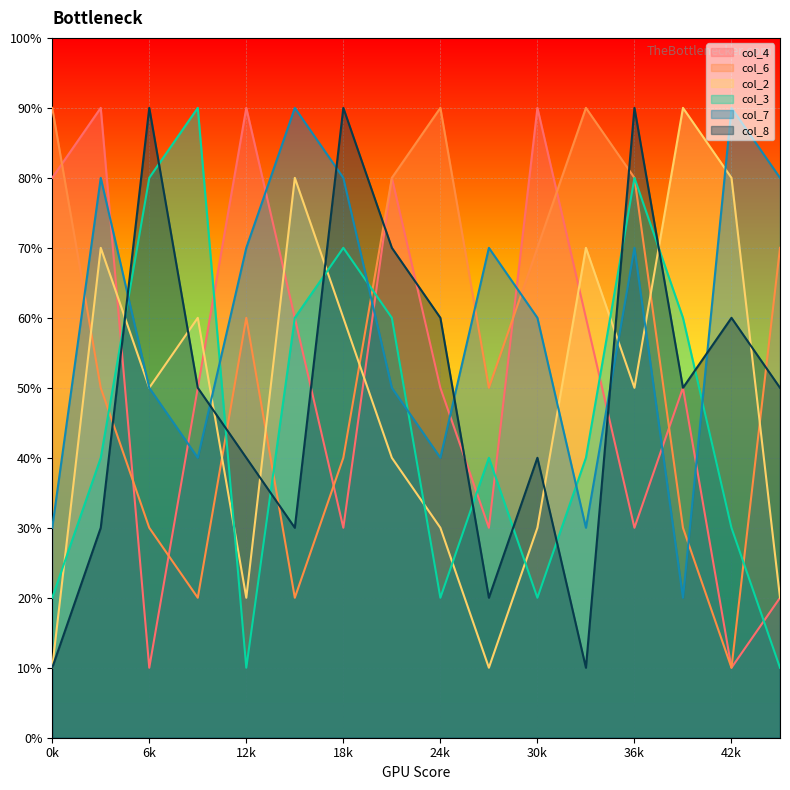

What are all the series names shown in the legend?

col_4, col_6, col_2, col_3, col_7, col_8